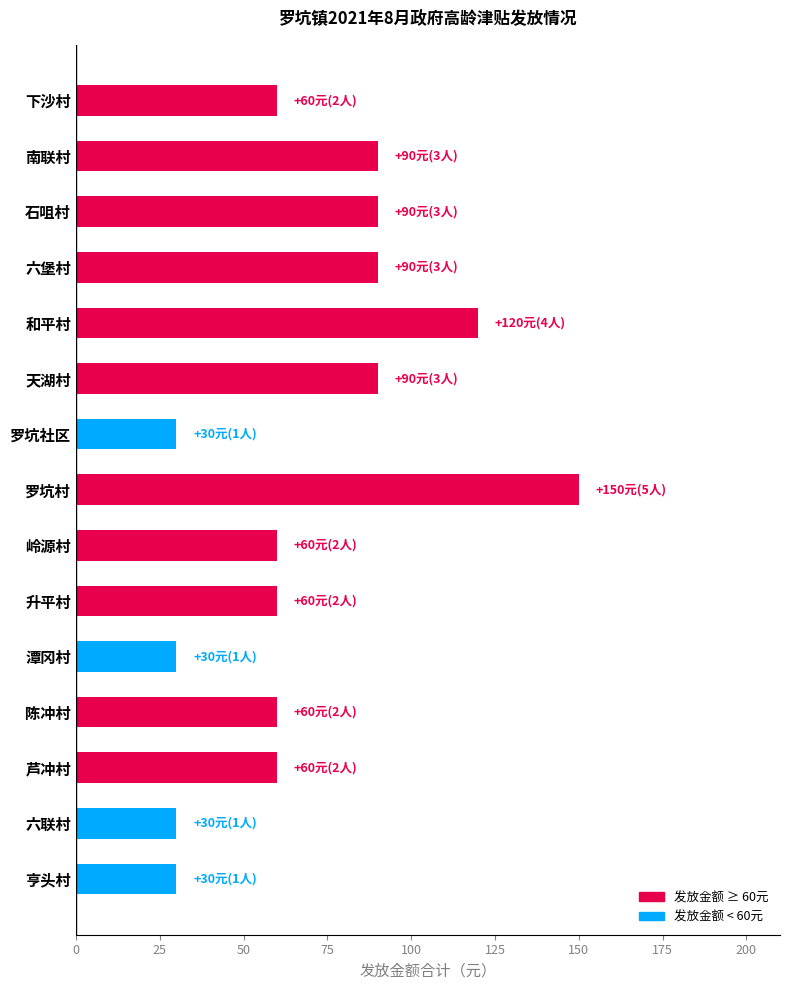

What is the approximate value at 岭源村?

60